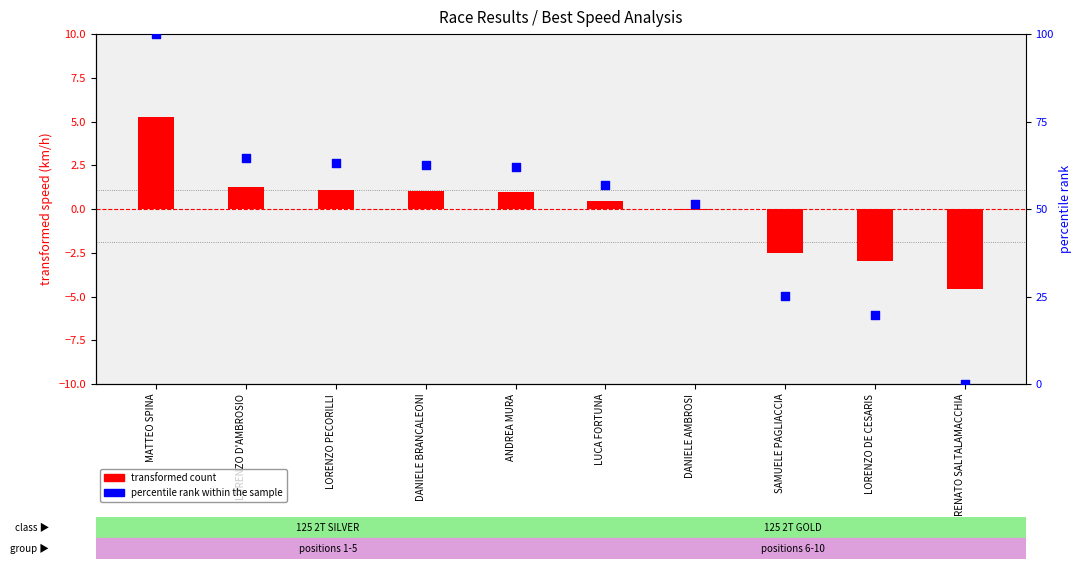

Is the value of percentile rank within the sample at DANIELE BRANCALEONI greater than the value of transformed count at RENATO SALTALAMACCHIA?

Yes